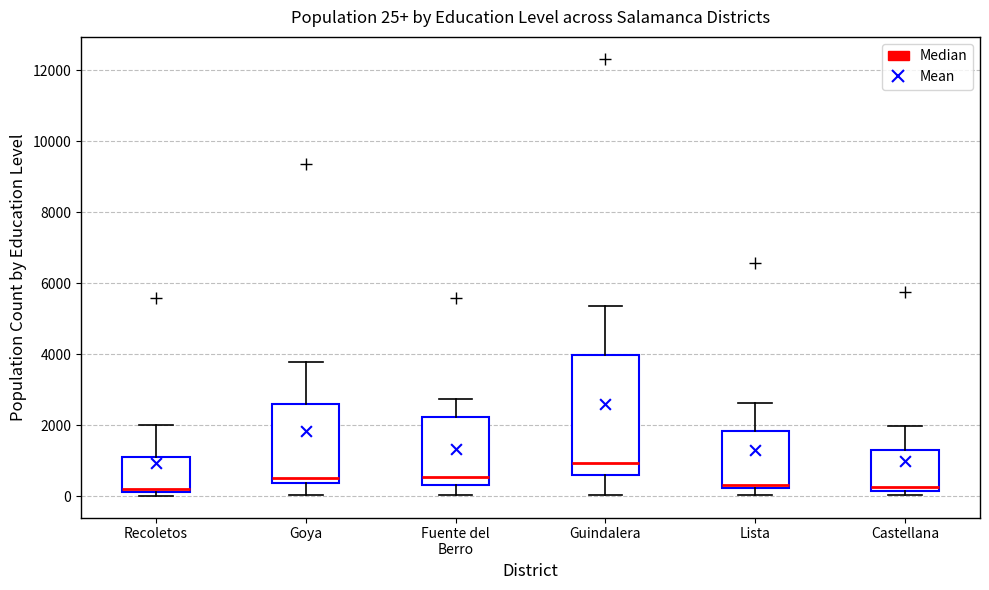

Which box is the tallest, from its lower edge to its upper edge?

Guindalera